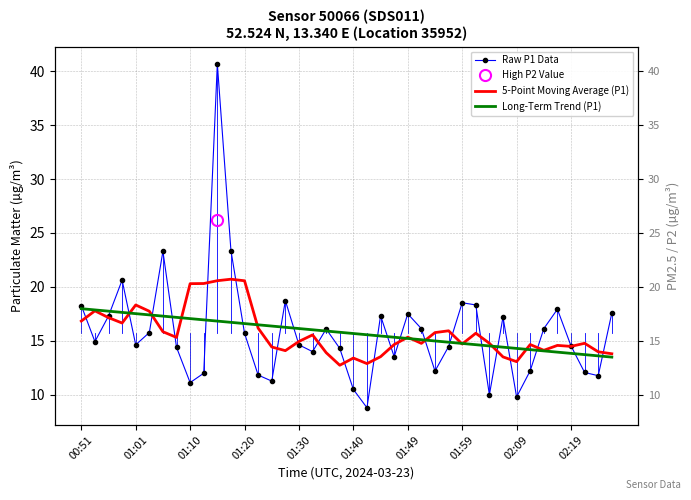

Which series has the largest range (max minus min)?

Raw P1 Data